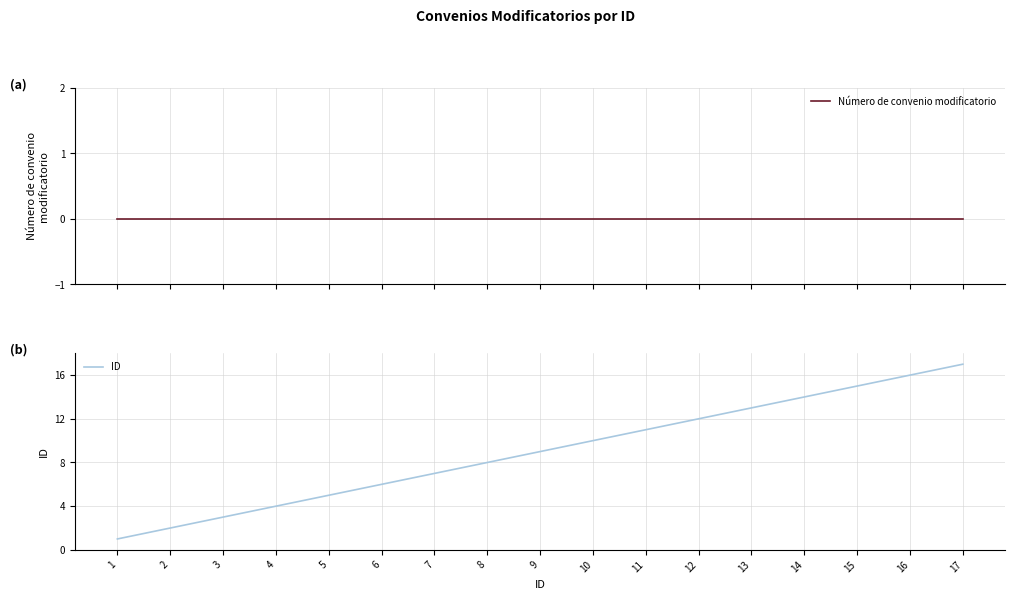

Which label corresponds to the largest value in the chart?

17